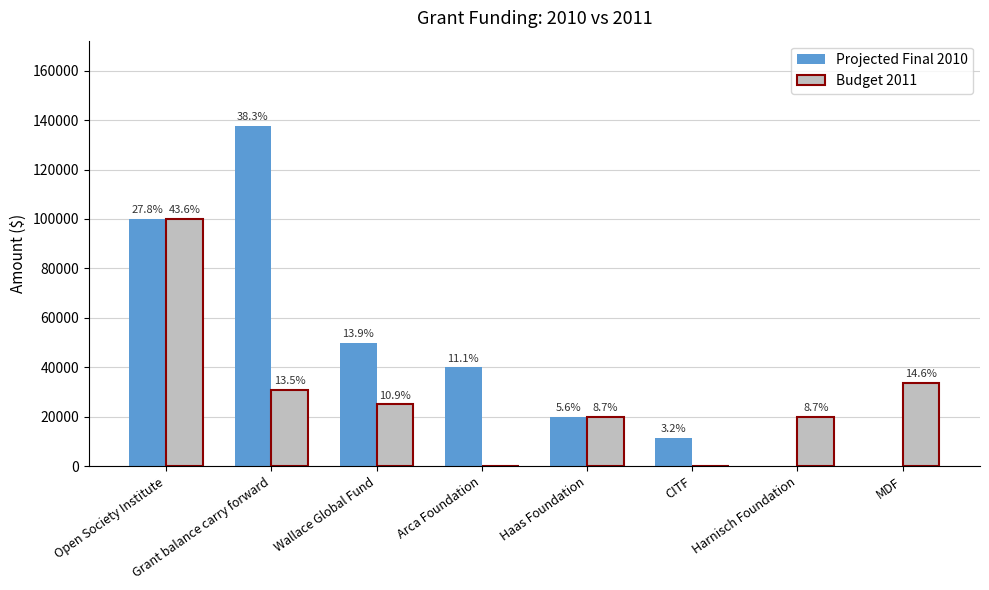

What is the difference between the Projected Final 2010 values at Grant balance carry forward and CITF?

126204